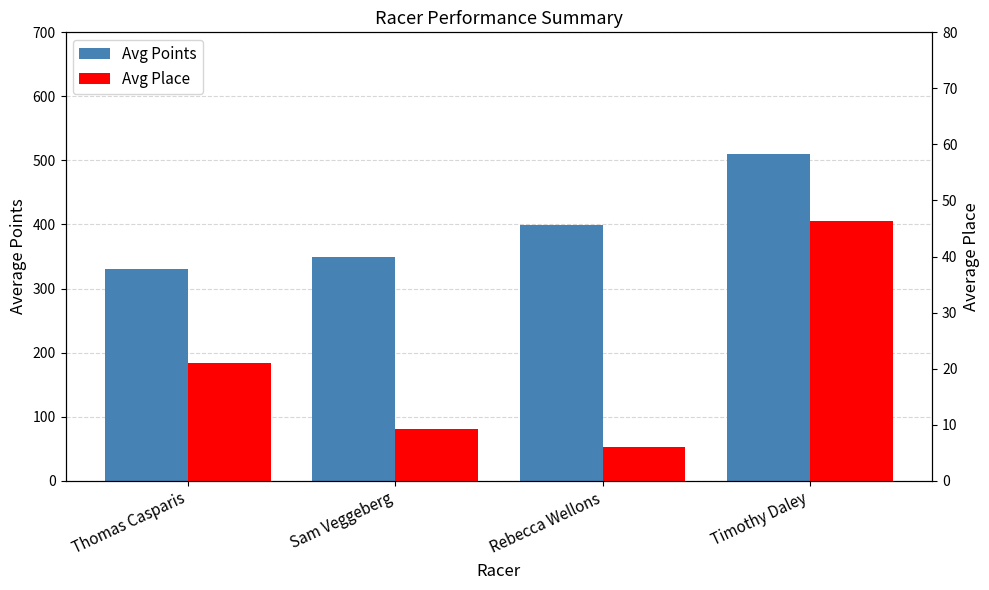

At which label is Avg Place closest to 26?

Thomas Casparis